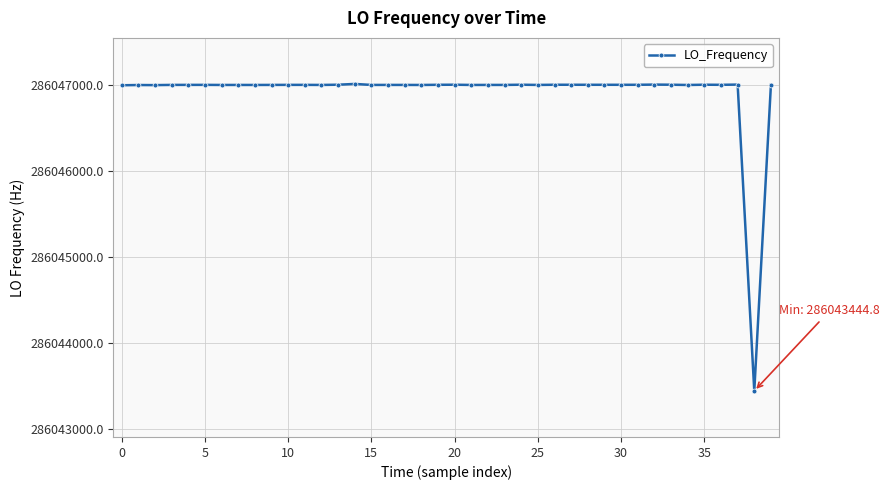

What is the sum of all values?

11441876499.4